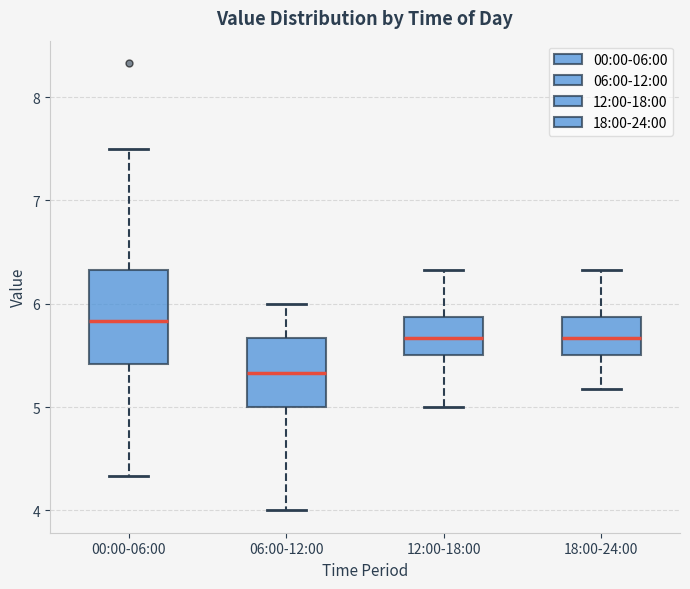

Reading left to right, read every box against the y-axis: the position of its median line, the range the box covers, and the ends of its whiskers. The values are not printed on the chart, so give them approximately, as read against the axis.

00:00-06:00: median 5.8, box 5.4 to 6.3, whiskers 4.3 to 7.5
06:00-12:00: median 5.3, box 5.0 to 5.7, whiskers 4.0 to 6.0
12:00-18:00: median 5.7, box 5.5 to 5.9, whiskers 5.0 to 6.3
18:00-24:00: median 5.7, box 5.5 to 5.9, whiskers 5.2 to 6.3